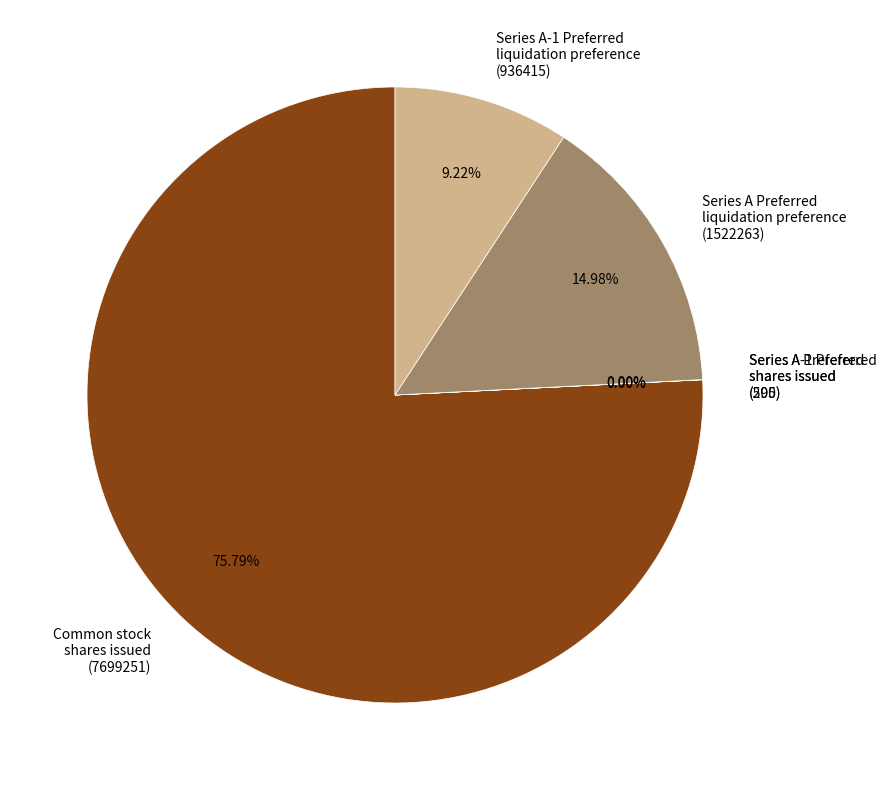

Which has a higher value, Series A Preferred liquidation preference (1522263) or Series A-1 Preferred liquidation preference (936415)?

Series A Preferred liquidation preference (1522263)